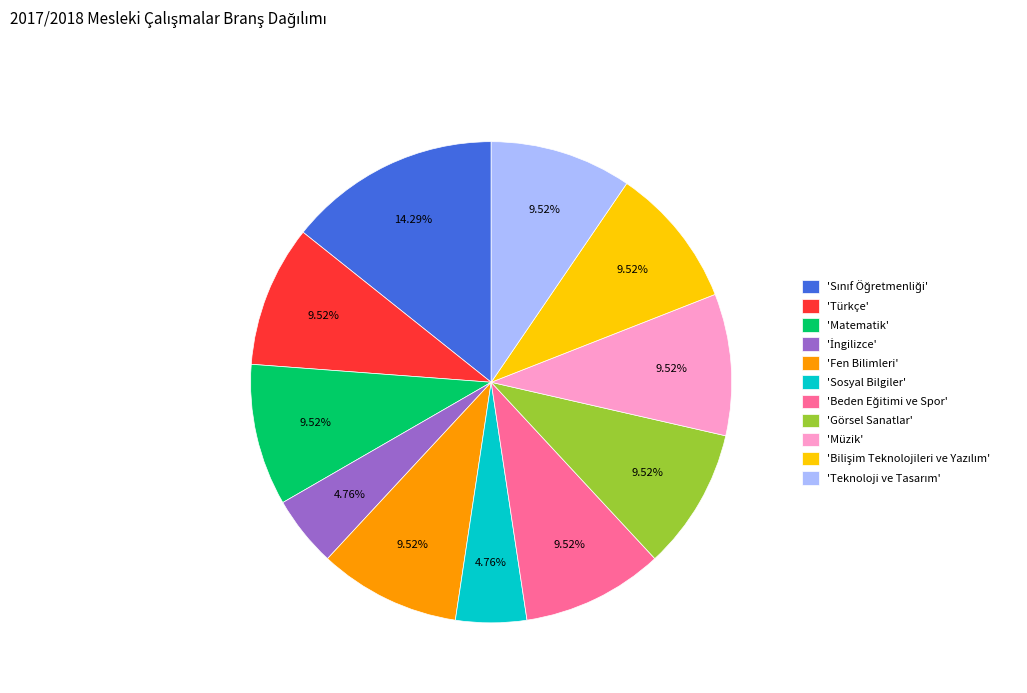

Combined, do 'Müzik' and 'Türkçe' account for over 50%?

No